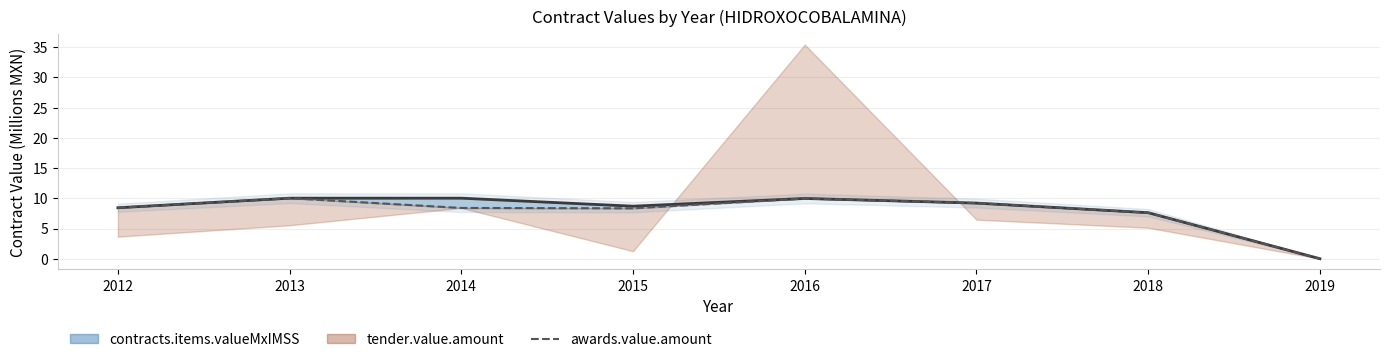

At which category does the chart reach its minimum across all series?

2019